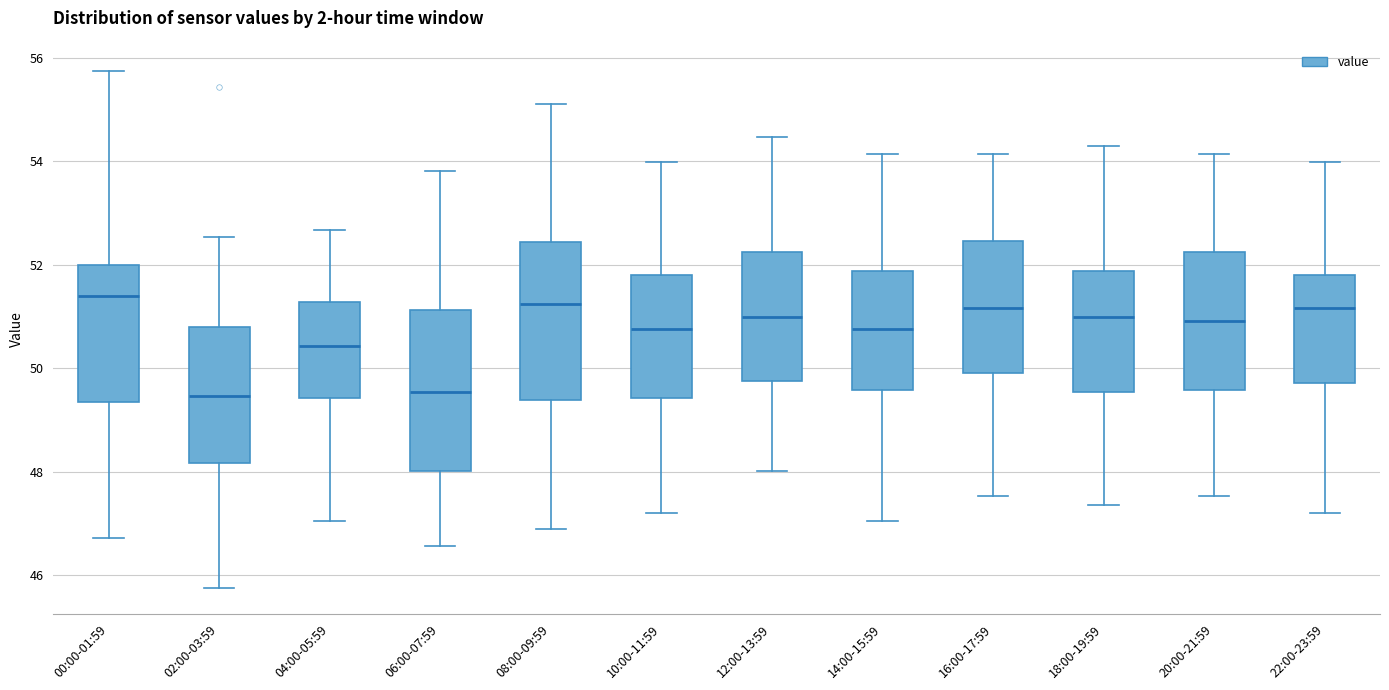

Reading left to right, read every box against the y-axis: the position of its median line, the range the box covers, and the ends of its whiskers. The values are not printed on the chart, so give them approximately, as read against the axis.

00:00-01:59: median 51.4, box 49.4 to 52.0, whiskers 46.8 to 55.8
02:00-03:59: median 49.4, box 48.2 to 50.8, whiskers 45.8 to 52.6
04:00-05:59: median 50.4, box 49.4 to 51.2, whiskers 47.0 to 52.6
06:00-07:59: median 49.6, box 48.0 to 51.2, whiskers 46.6 to 53.8
08:00-09:59: median 51.2, box 49.4 to 52.4, whiskers 46.8 to 55.2
10:00-11:59: median 50.8, box 49.4 to 51.8, whiskers 47.2 to 54.0
12:00-13:59: median 51.0, box 49.8 to 52.2, whiskers 48.0 to 54.4
14:00-15:59: median 50.8, box 49.6 to 51.8, whiskers 47.0 to 54.2
16:00-17:59: median 51.2, box 50.0 to 52.4, whiskers 47.6 to 54.2
18:00-19:59: median 51.0, box 49.6 to 51.8, whiskers 47.4 to 54.4
20:00-21:59: median 51.0, box 49.6 to 52.2, whiskers 47.6 to 54.2
22:00-23:59: median 51.2, box 49.8 to 51.8, whiskers 47.2 to 54.0